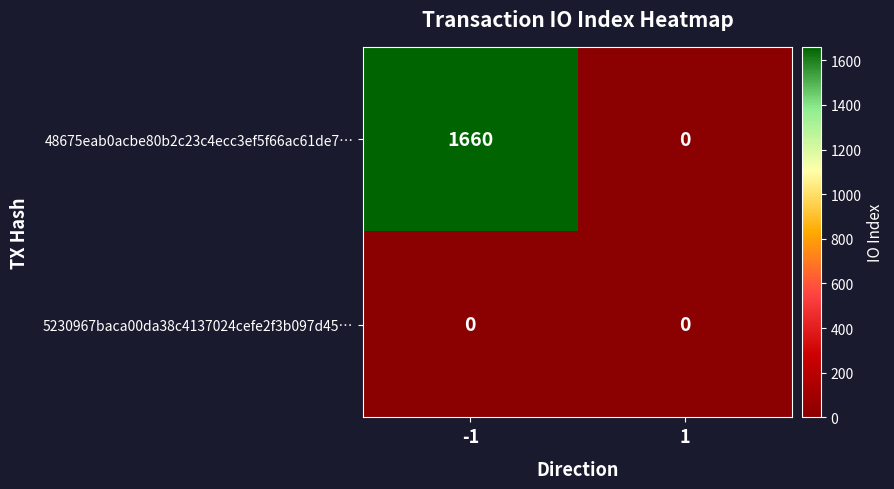

What is the difference between the maximum and minimum values in the 48675eab0acbe80b2c23c4ecc3ef5f66ac61de7… series?

1660